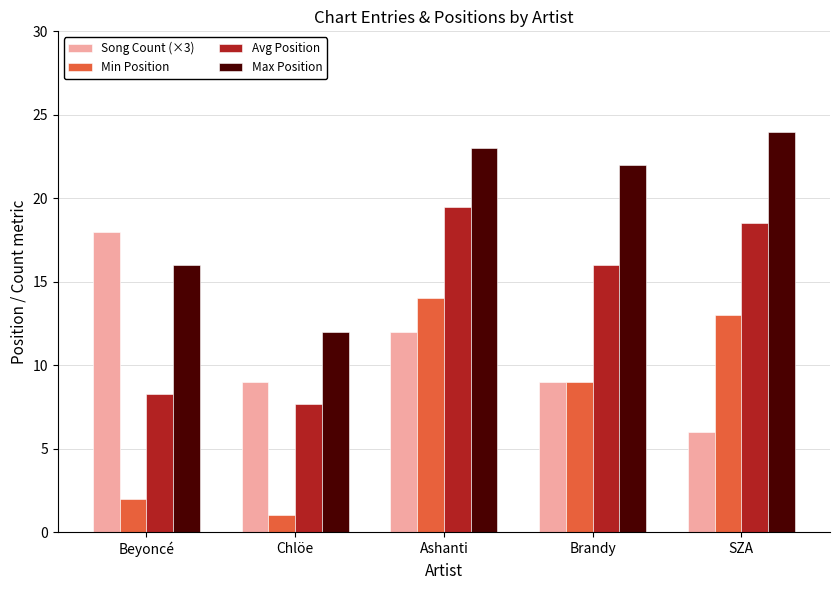

At which label does Song Count (×3) first exceed 9?

Beyoncé